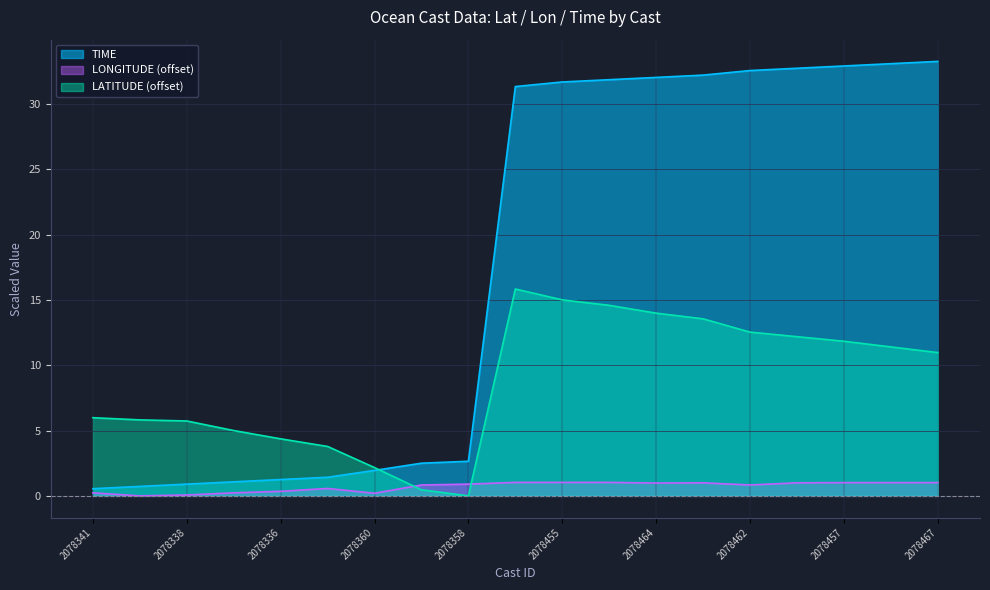

The TIME series shows 0.3 at 2078340. True or false?

False